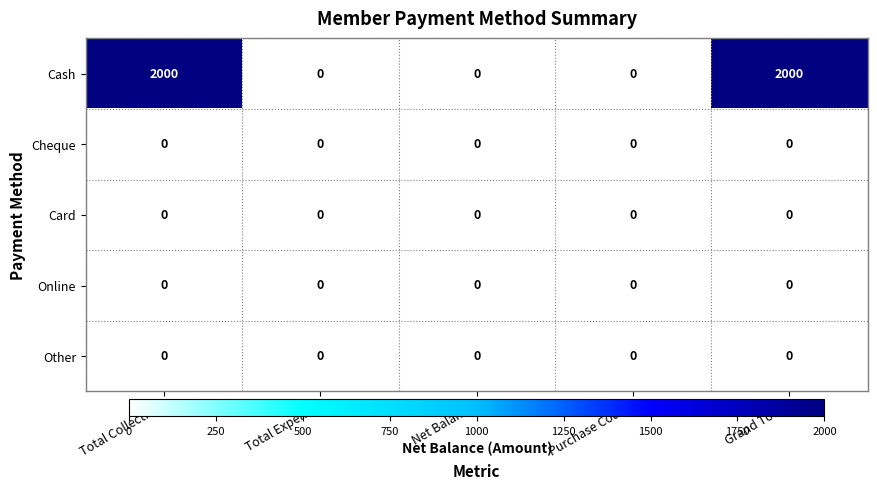

What is the difference between the maximum and minimum values in the Cash series?

2000